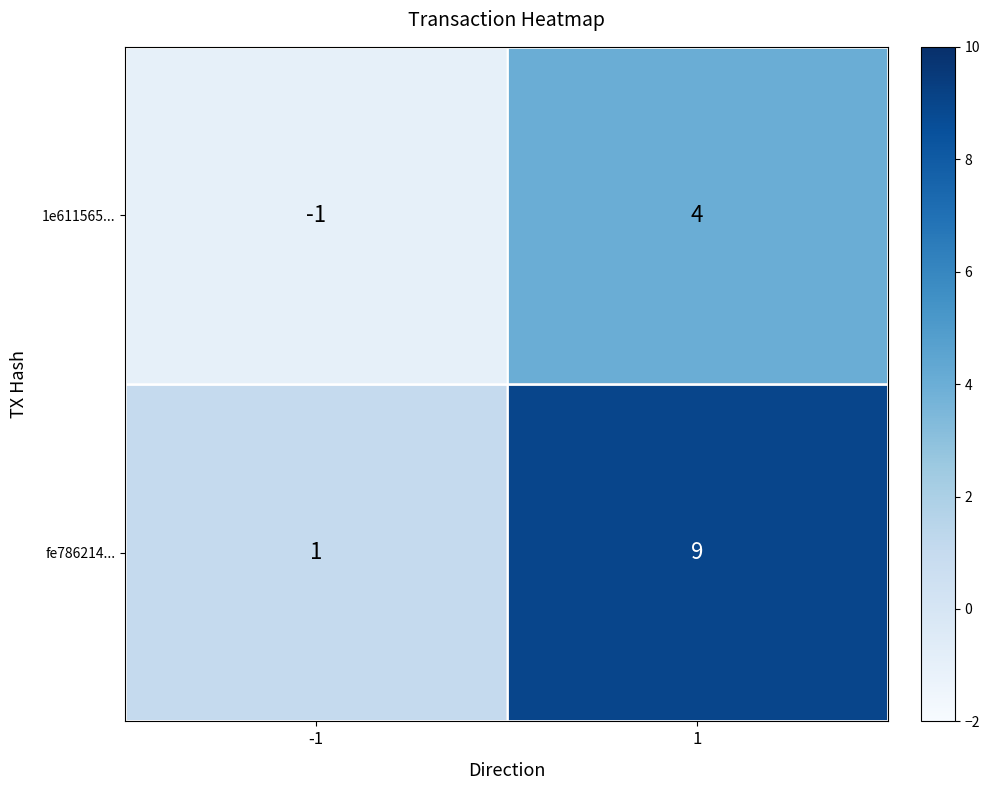

What is the sum of all fe786214... values?

10